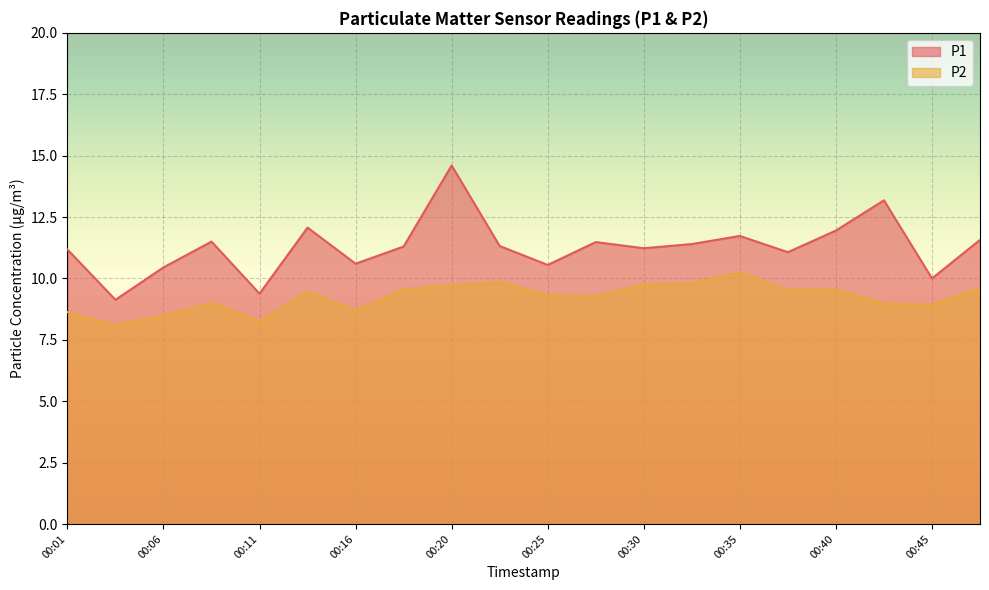

Which category has the highest value in the P1 series?

00:20